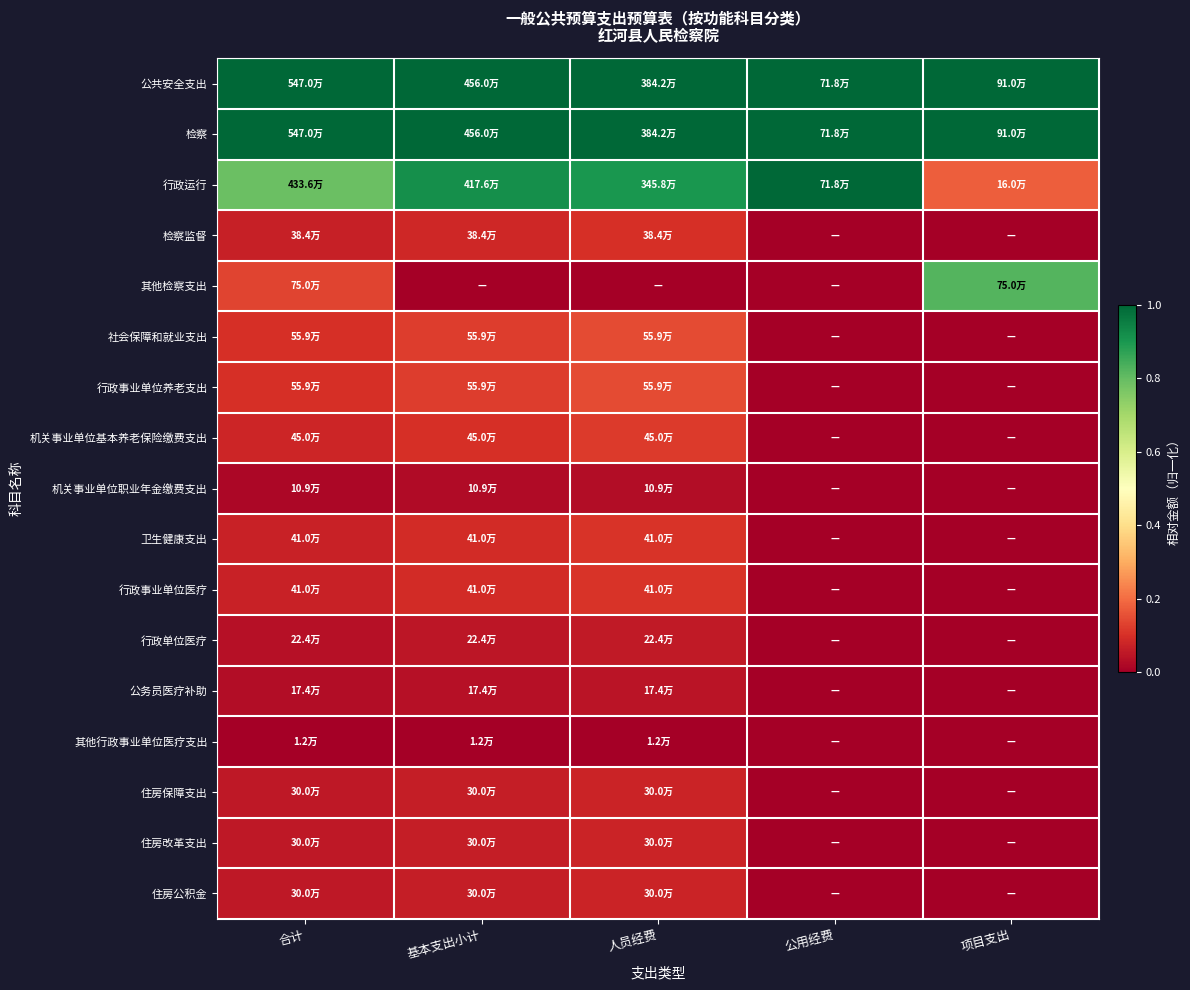

Rank the series at 人员经费 from highest to lowest value.

公共安全支出, 检察, 行政运行, 社会保障和就业支出, 行政事业单位养老支出, 机关事业单位基本养老保险缴费支出, 卫生健康支出, 行政事业单位医疗, 检察监督, 住房保障支出, 住房改革支出, 住房公积金, 行政单位医疗, 公务员医疗补助, 机关事业单位职业年金缴费支出, 其他行政事业单位医疗支出, 其他检察支出